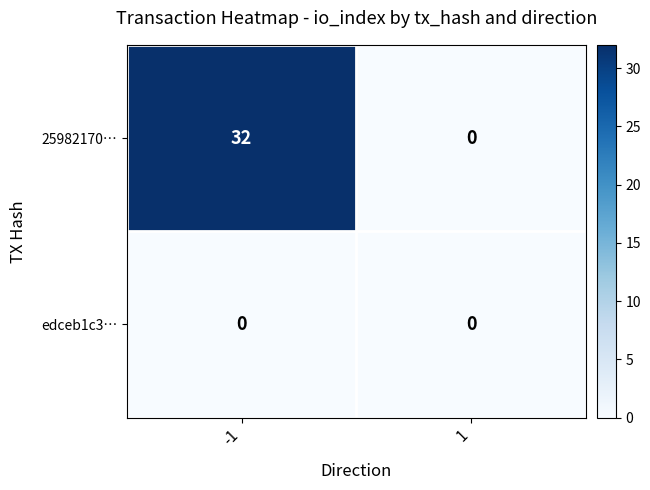

The value of 25982170… at -1 is 32. True or false?

True